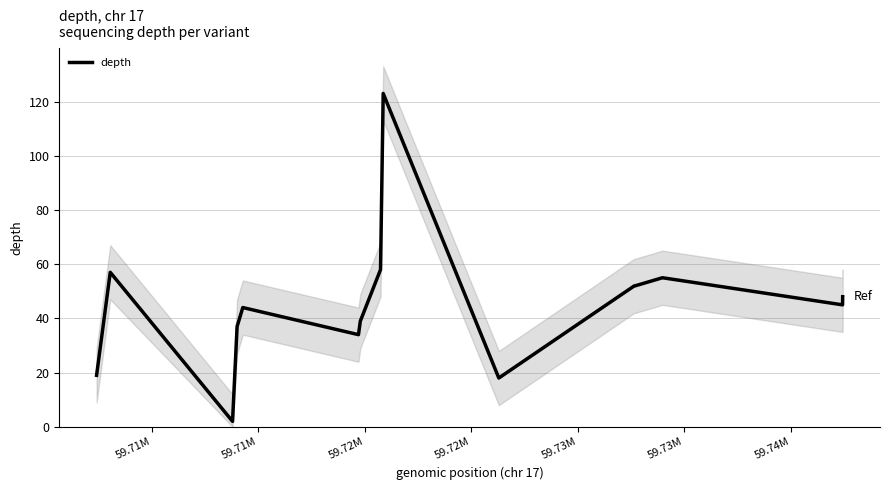

What is the maximum value for depth?

123